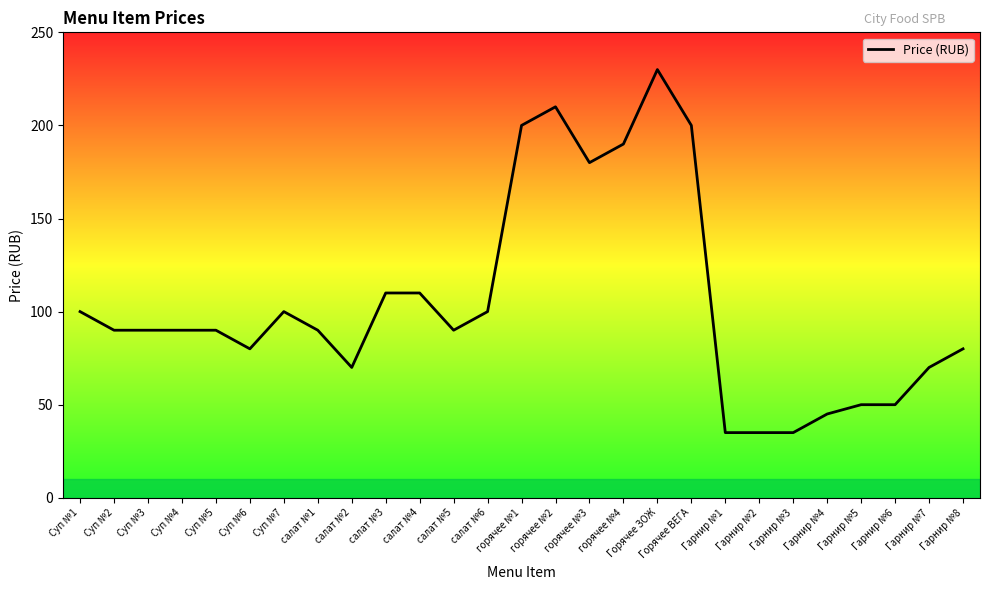

What is the difference between the maximum and minimum values?

195